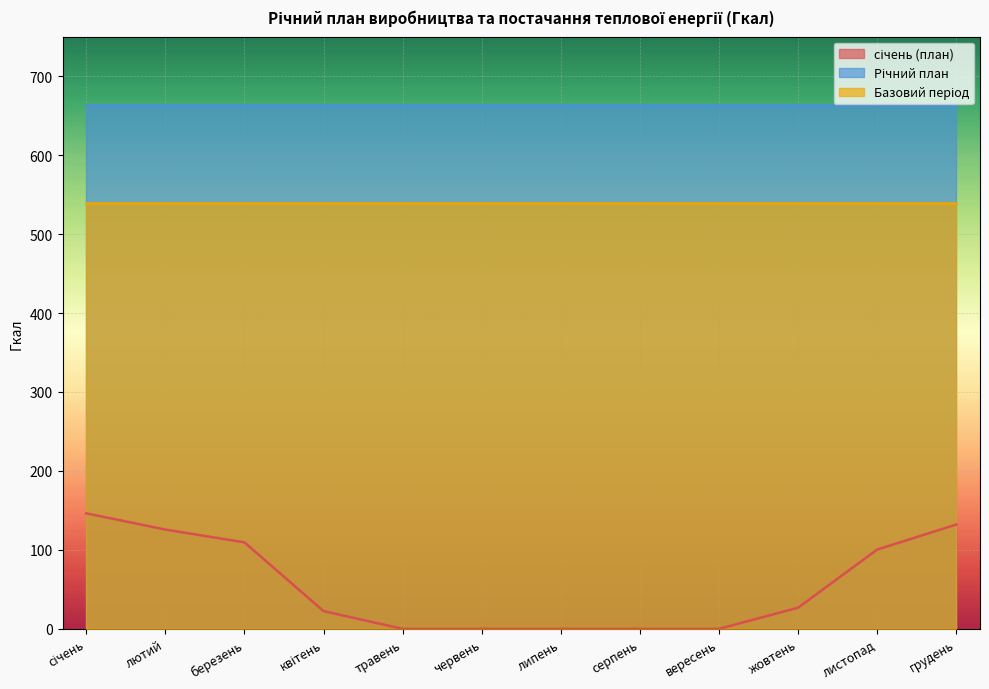

What is the label of the 8th point from the left?

серпень